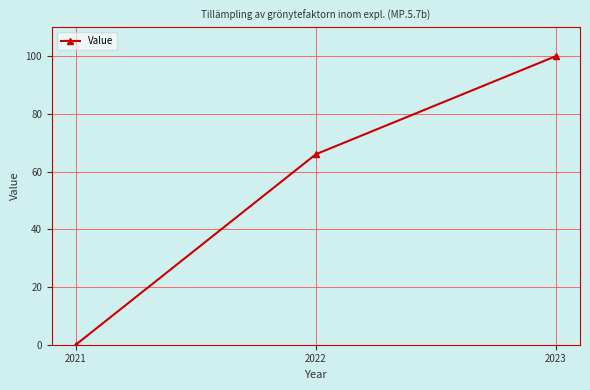

Reading left to right, list all the values displayed in this chart.

2021=0	2022=66	2023=100